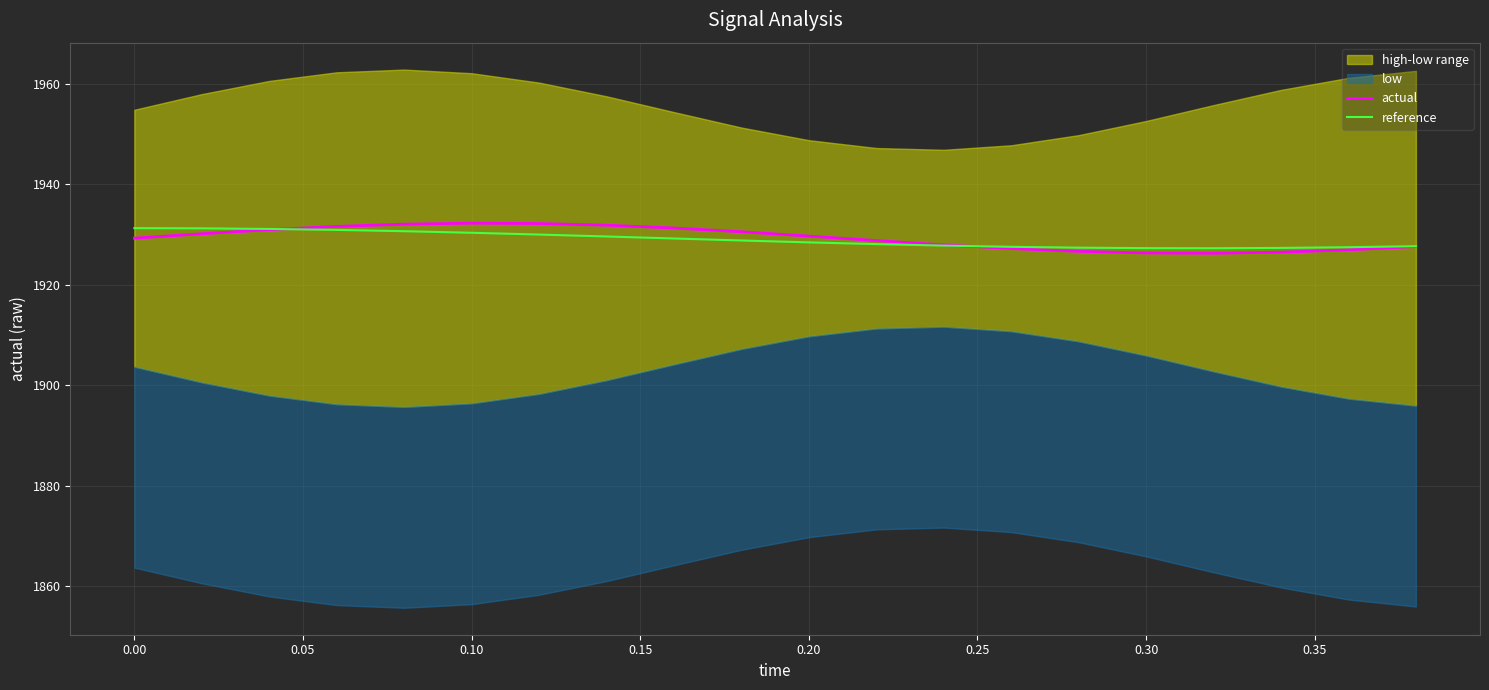

The value of actual at 0.30 is 3170.9. True or false?

False